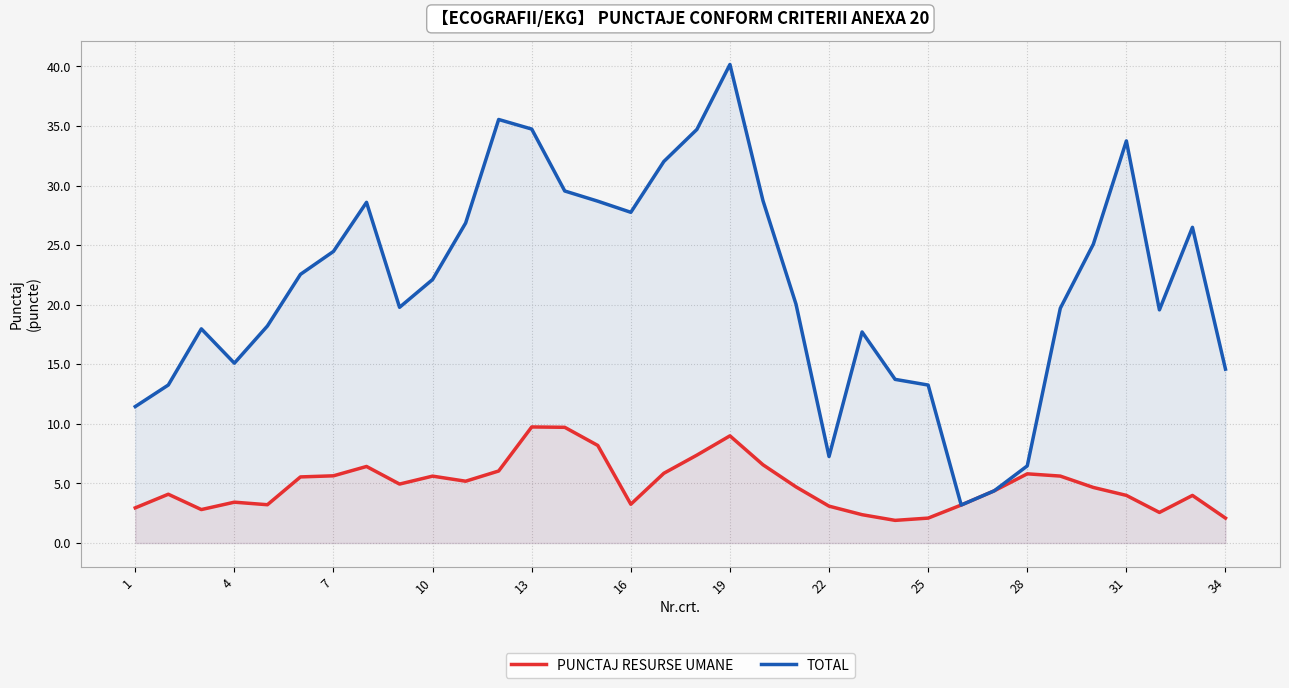

Rank the series by their maximum value, from highest to lowest.

TOTAL, PUNCTAJ RESURSE UMANE